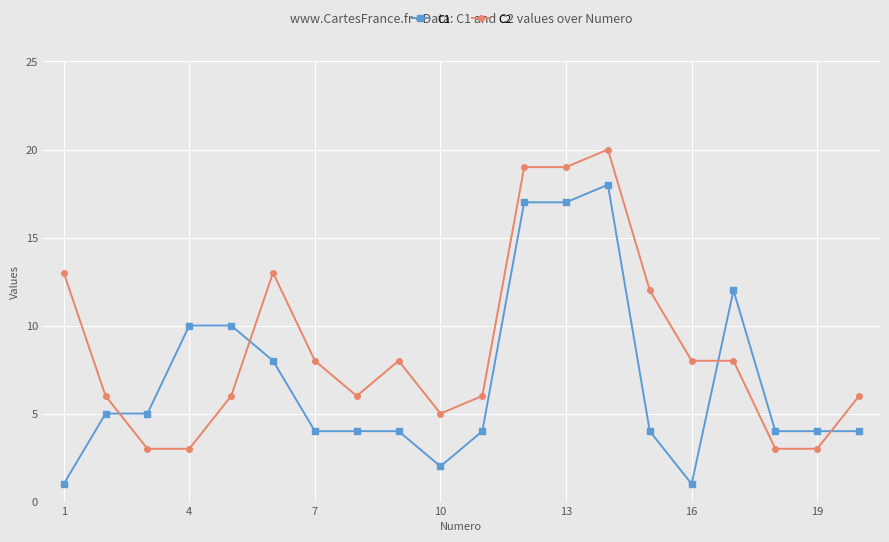

List the series in order of their overall mean, highest first.

C2, C1